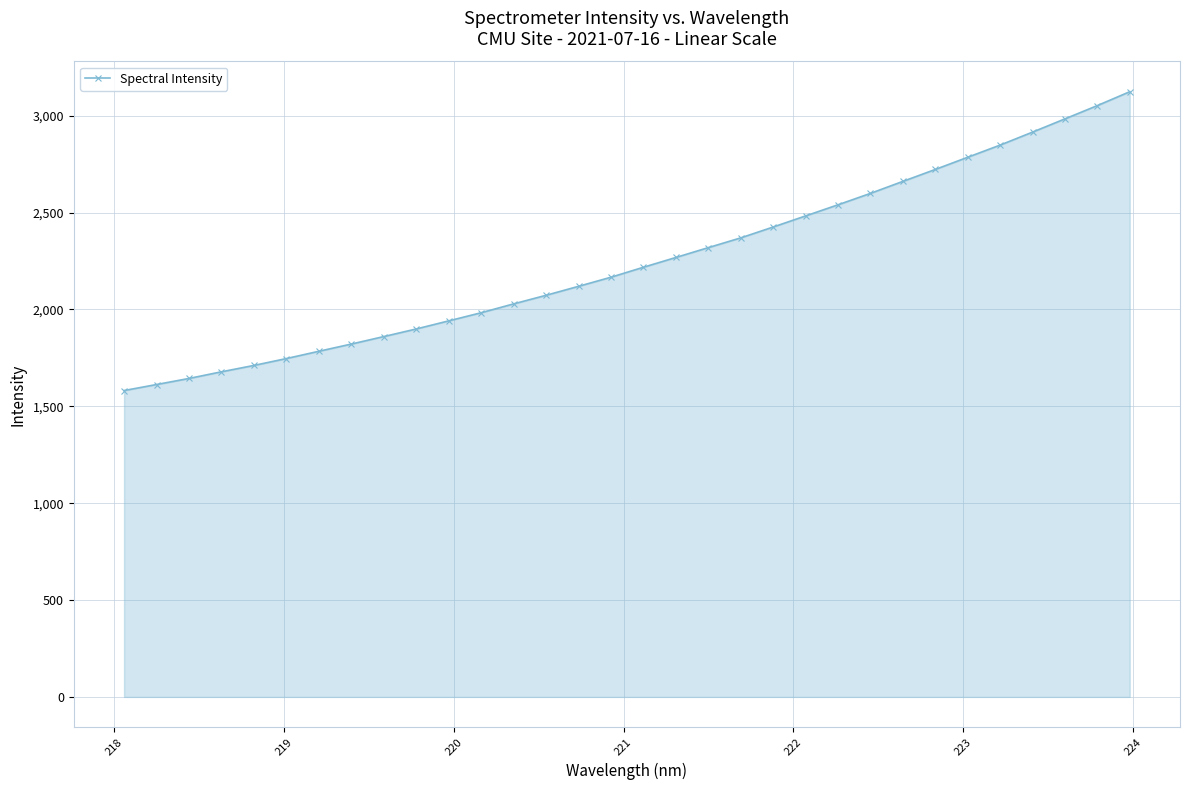

What is the difference between the second highest and minimum values?

1470.6